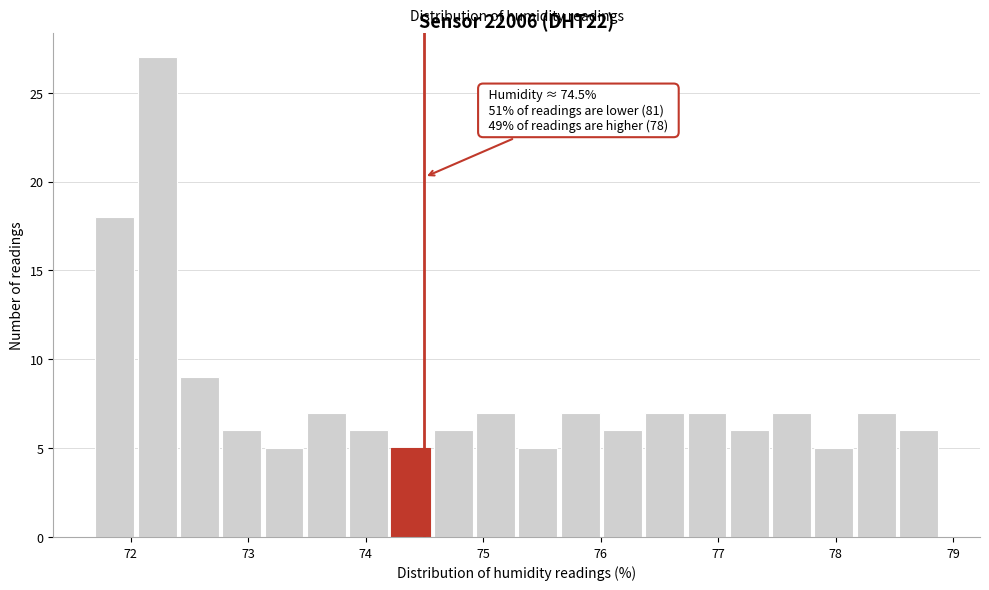

Around what value on the x-axis is the tallest bar? Give the approximate position of its centre, as read against the axis.

72.2